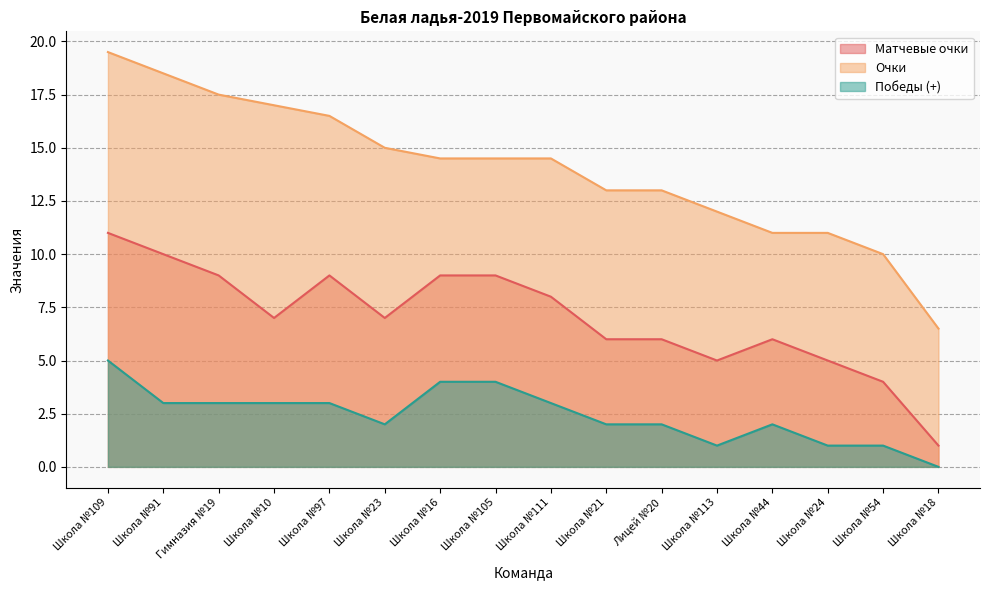

True or false: Победы (+) and Матчевые очки intersect in this chart.

False